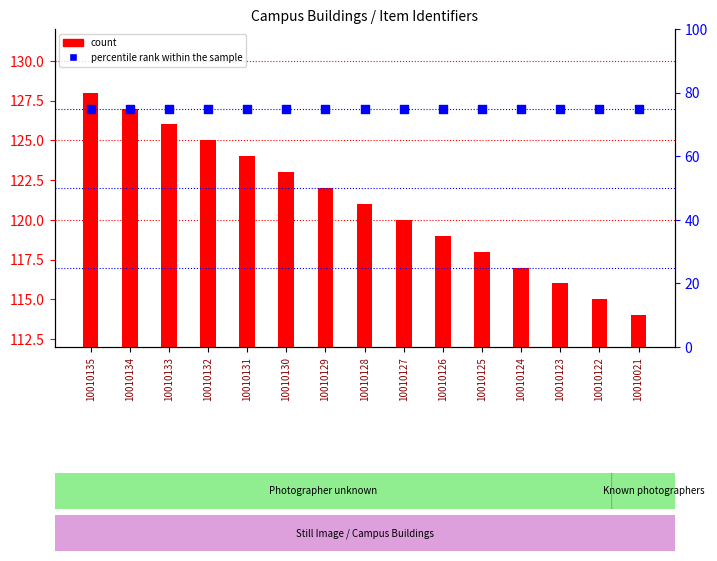

What is the total value across all series at 10010127?

195